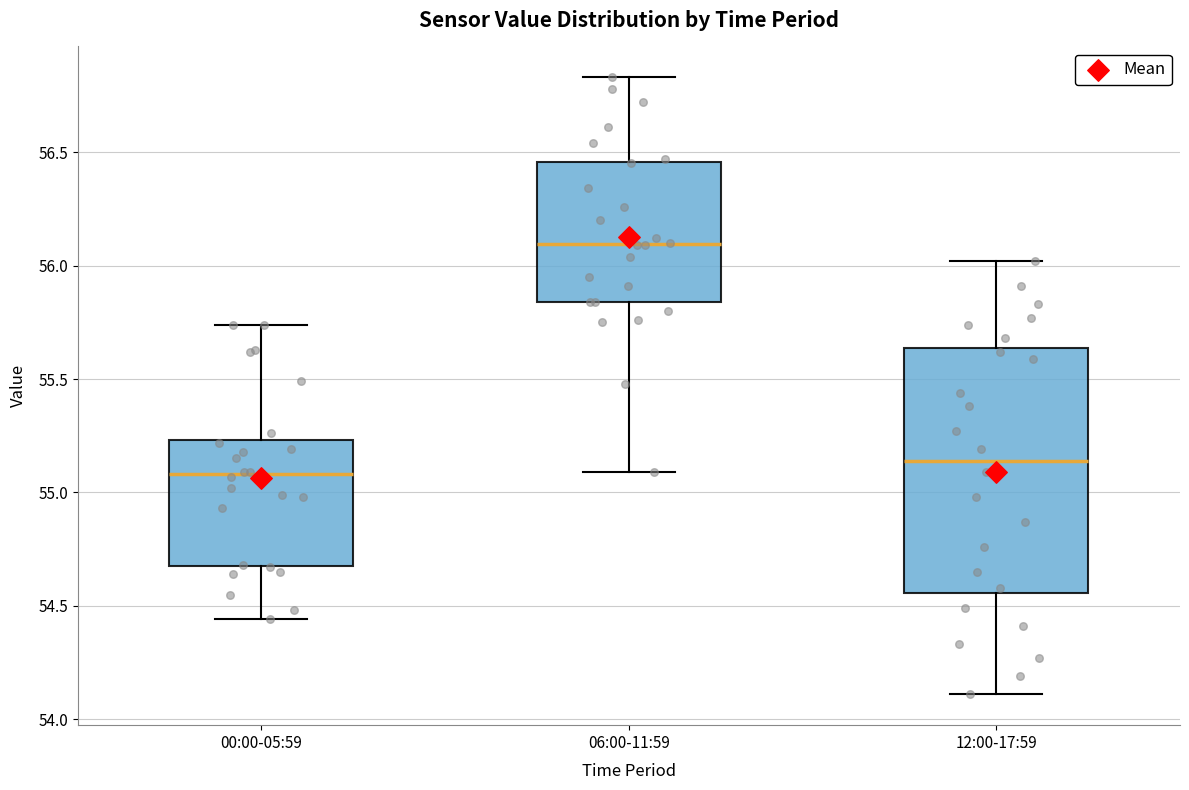

Which box's median line is the lowest?

00:00-05:59